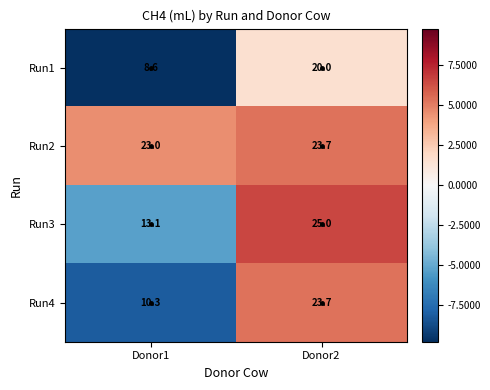

At which category is the sum across all series the highest?

Donor2